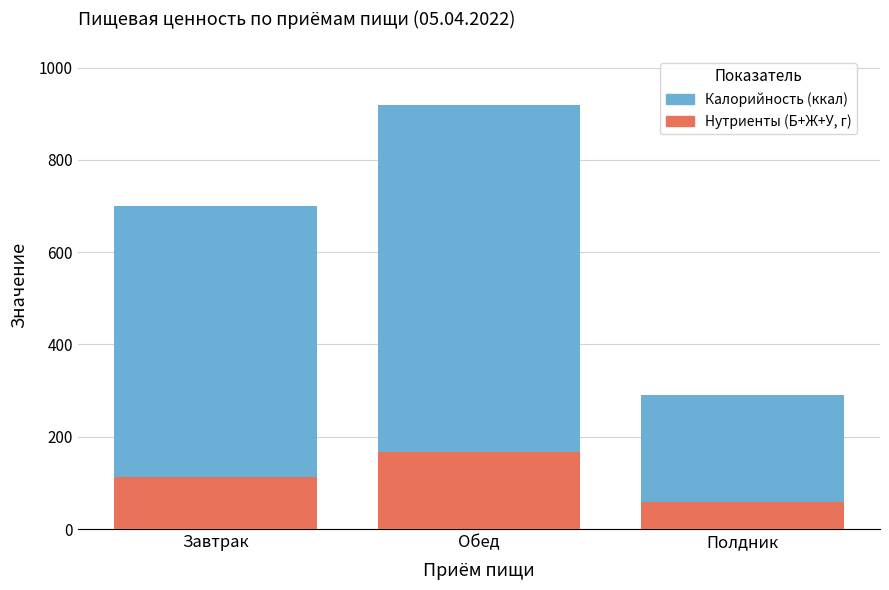

Rank the categories by Нутриенты (Б+Ж+У, г) value from lowest to highest.

Полдник, Завтрак, Обед